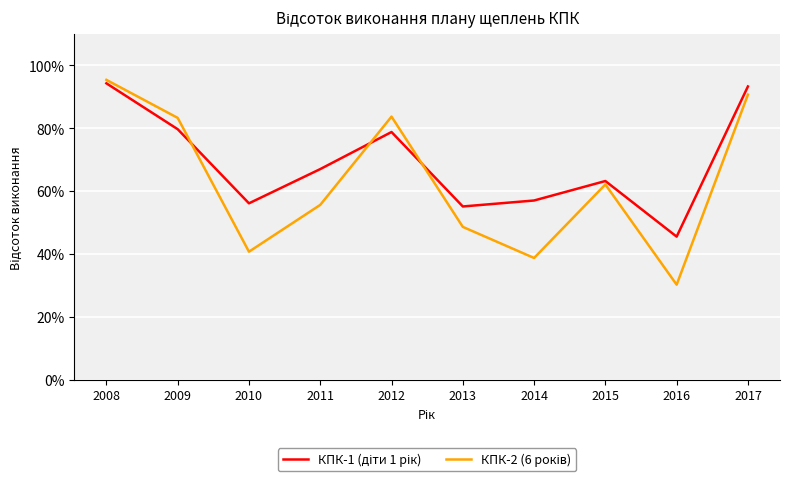

What is the total value across all series at 2017?

1.8